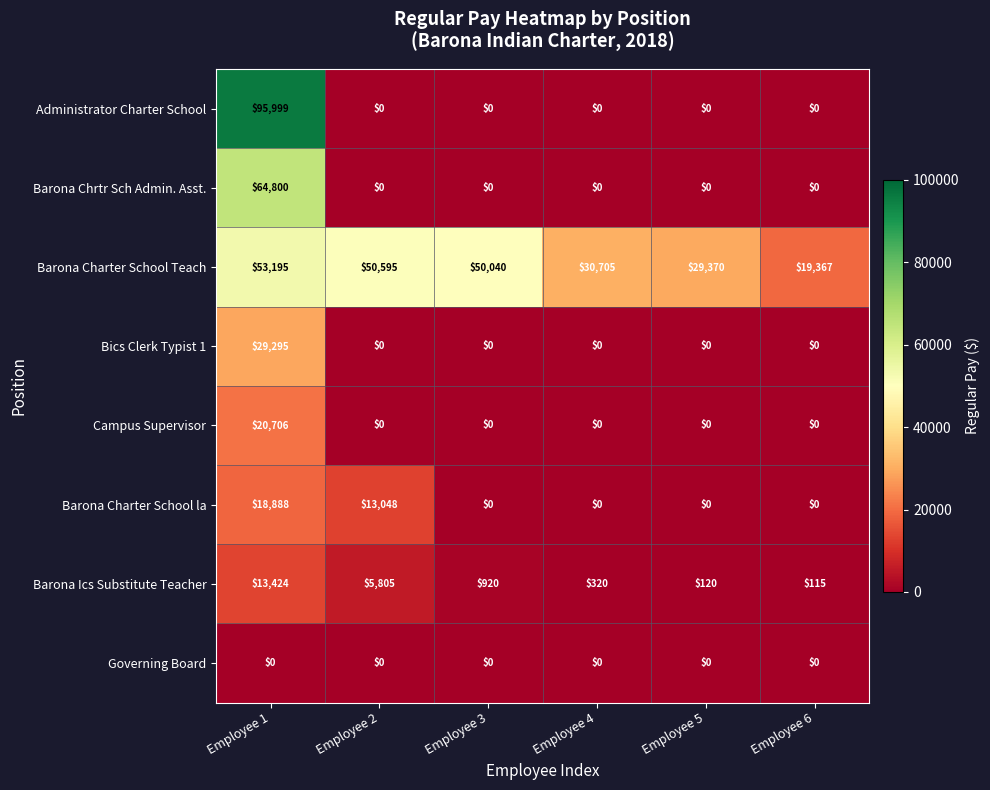

List the series in order of their peak value, highest first.

Administrator Charter School, Barona Chrtr Sch Admin. Asst., Barona Charter School Teach, Bics Clerk Typist 1, Campus Supervisor, Barona Charter School la, Barona Ics Substitute Teacher, Governing Board